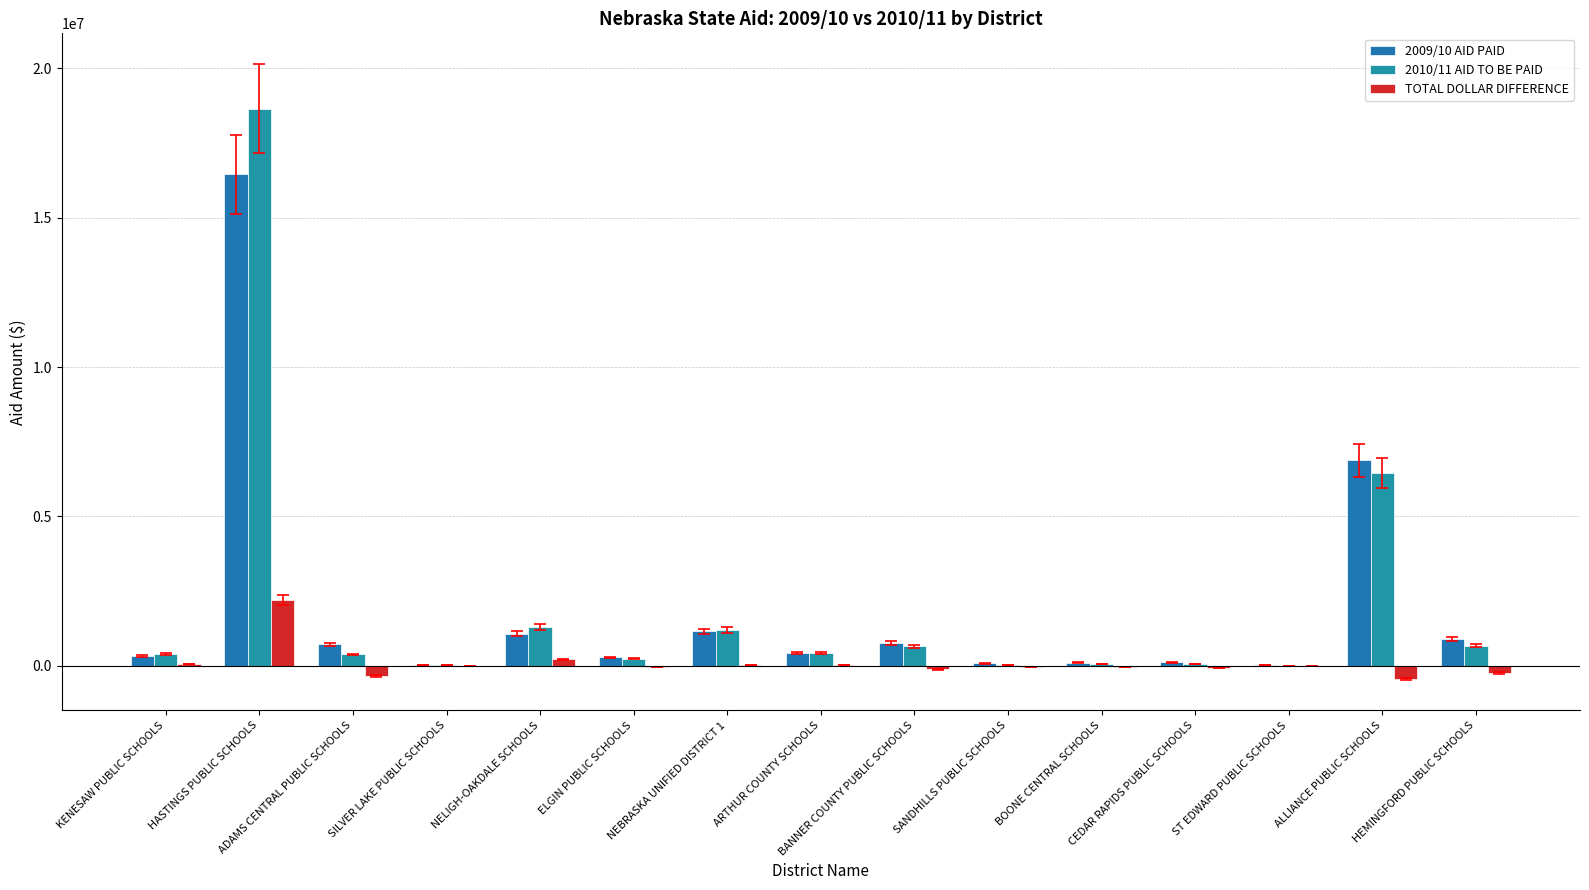

Count the number of categories in the chart.

15